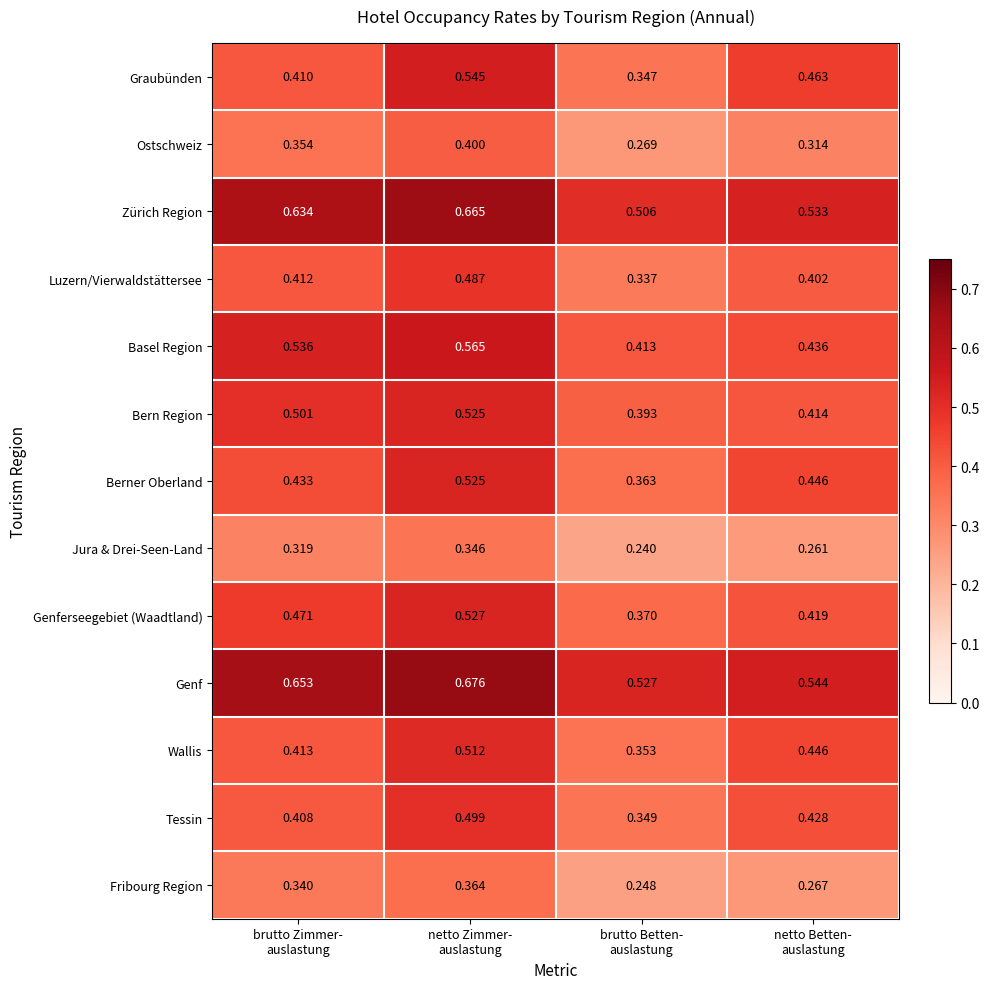

How many series are shown in this chart?

13